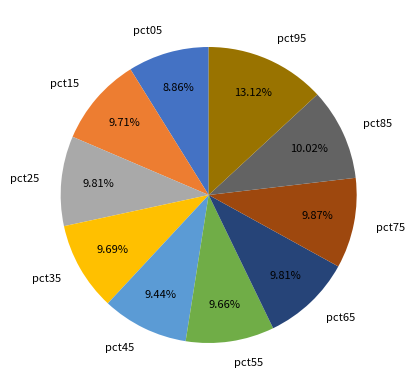

To the nearest percent, what portion does pct65 represent?

10%